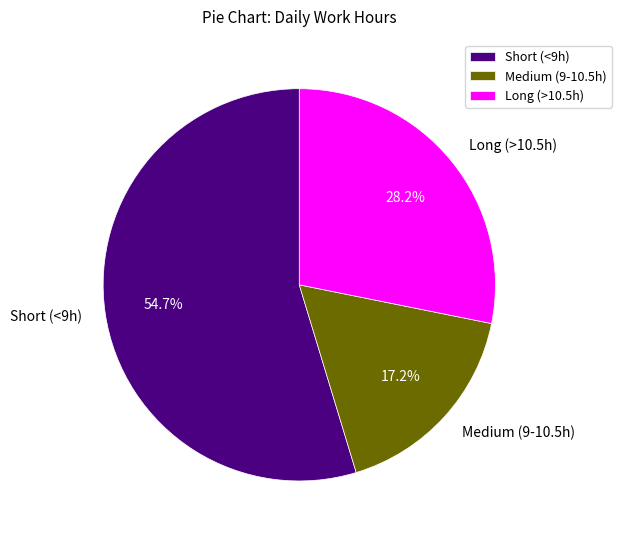

How many slices are in this pie chart?

3